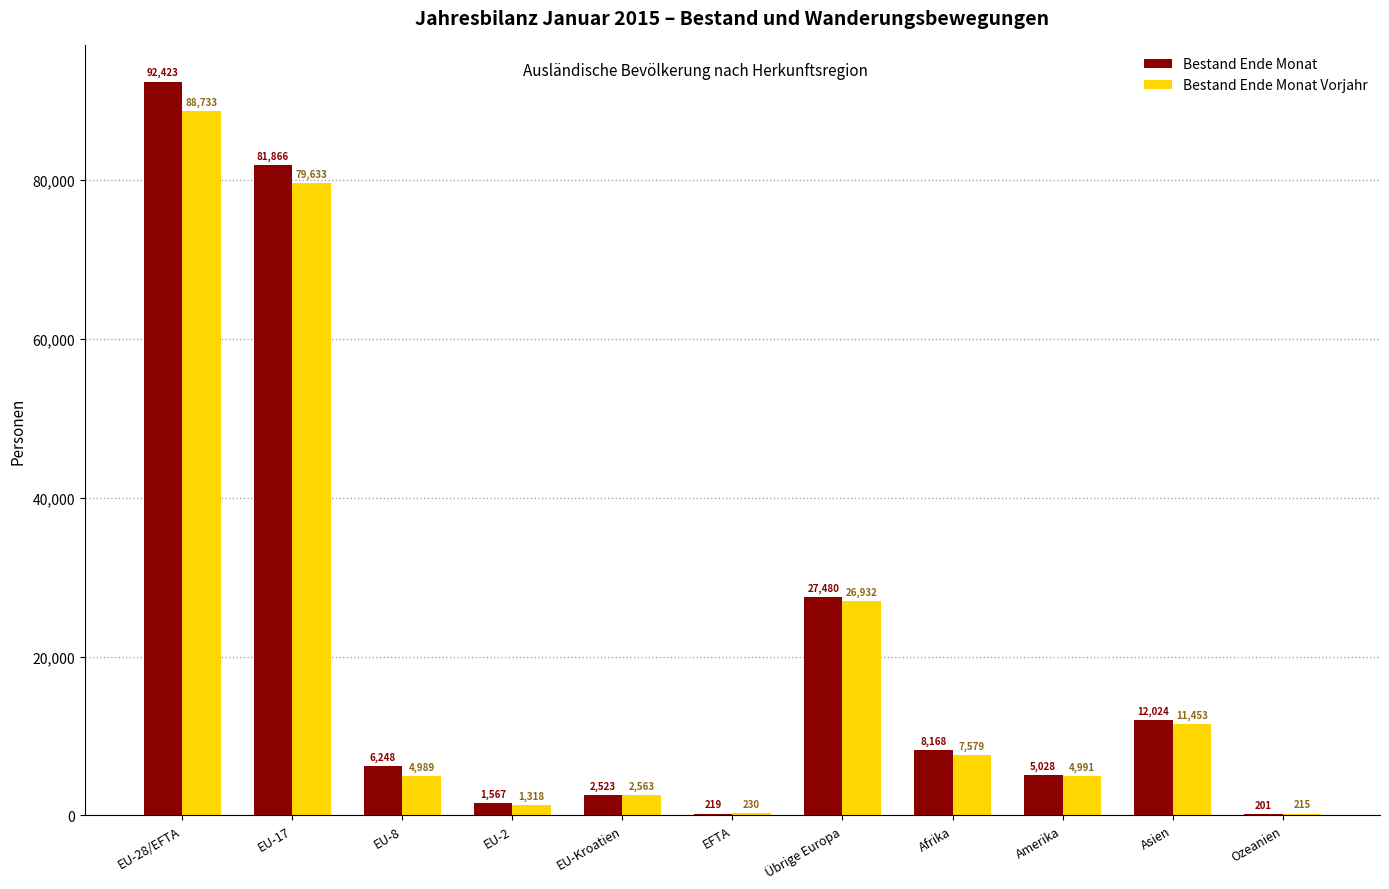

What are all the series names shown in the legend?

Bestand Ende Monat, Bestand Ende Monat Vorjahr